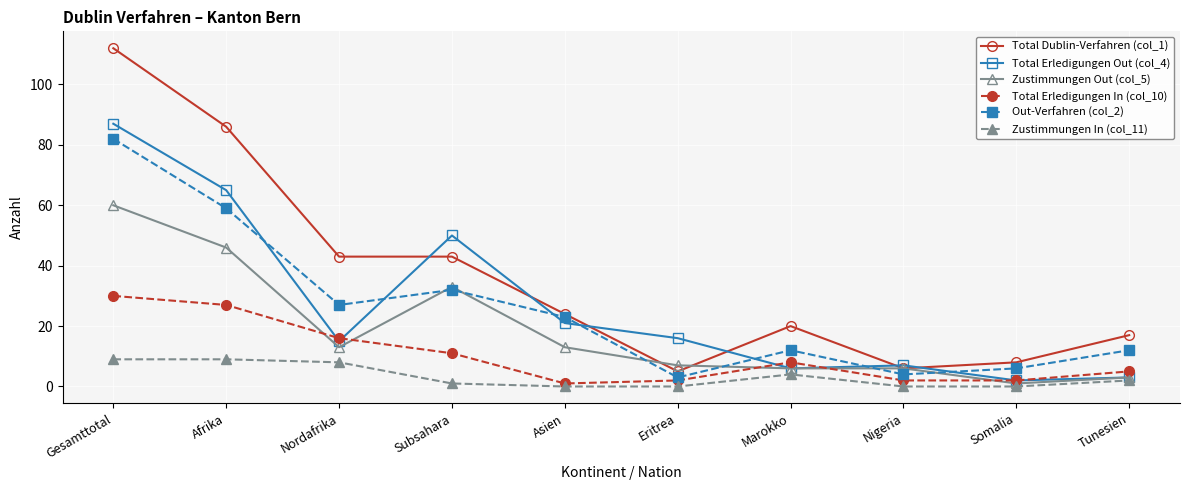

True or false: Total Erledigungen In (col_10) and Total Dublin-Verfahren (col_1) intersect in this chart.

False